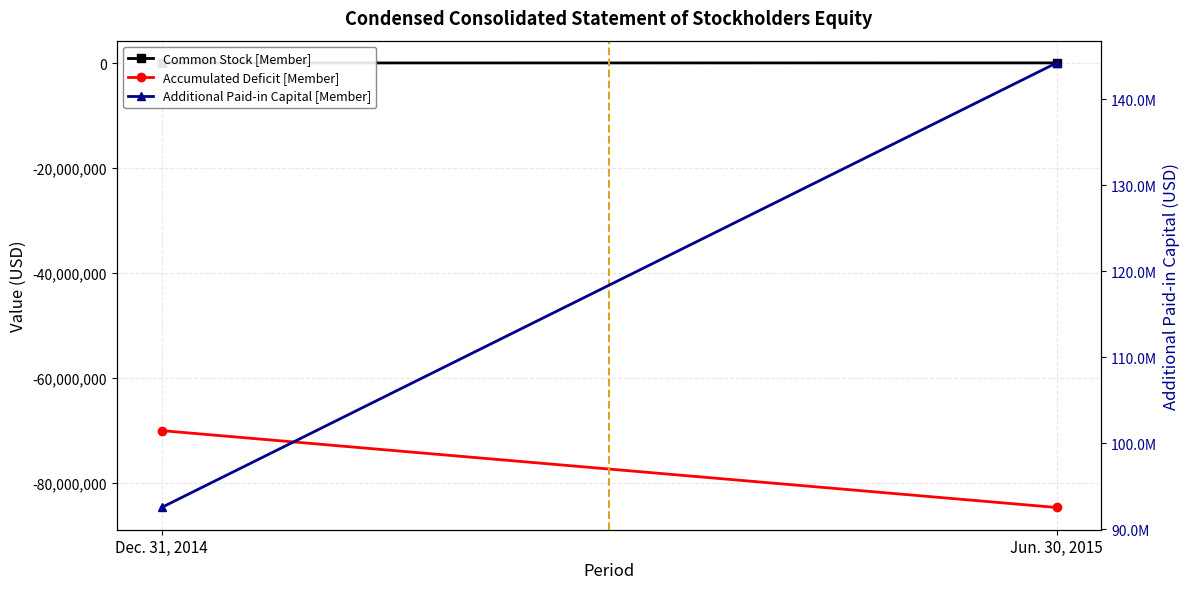

Is the value of Period Midpoint at Dec. 31, 2014 greater than the value of Common Stock [Member] at Jun. 30, 2015?

No